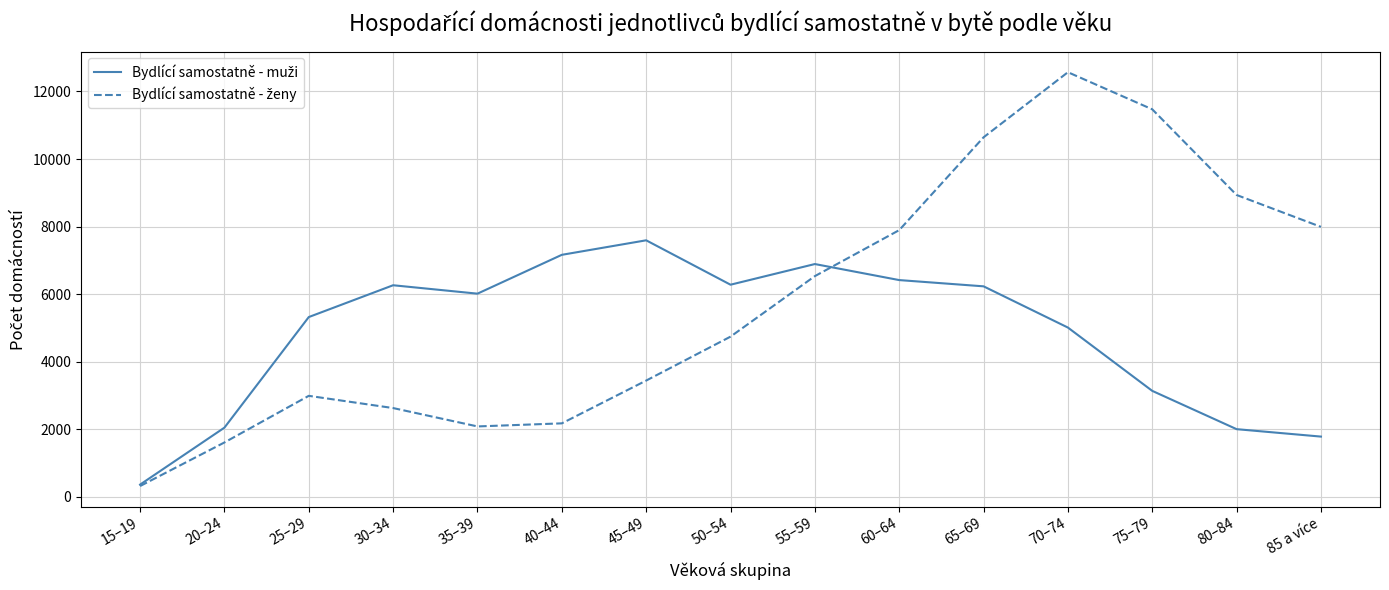

At which category does the chart reach its minimum across all series?

15–19